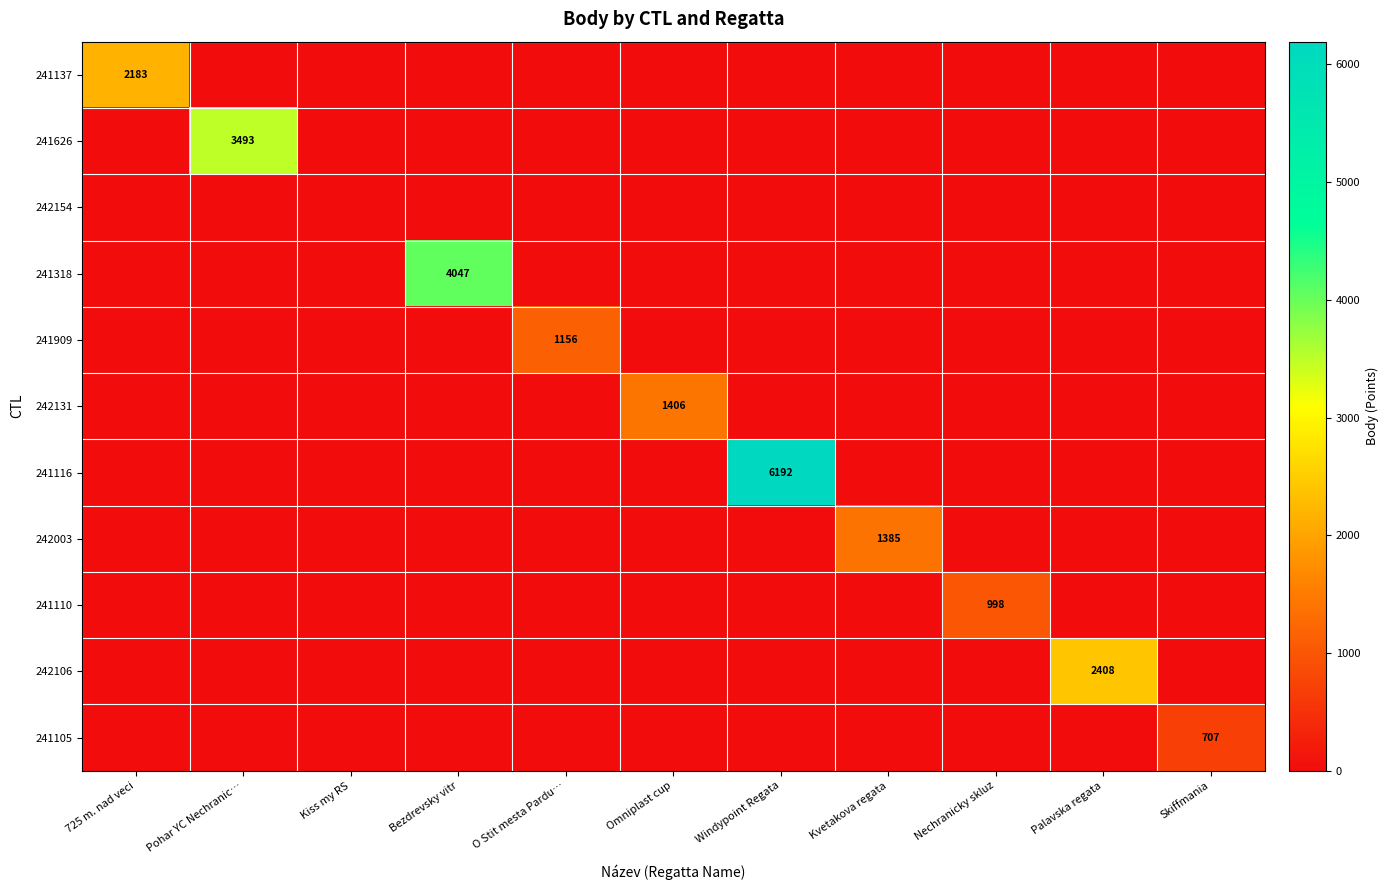

True or false: 241137 has a value of 1207 at 725 m. nad veci.

False